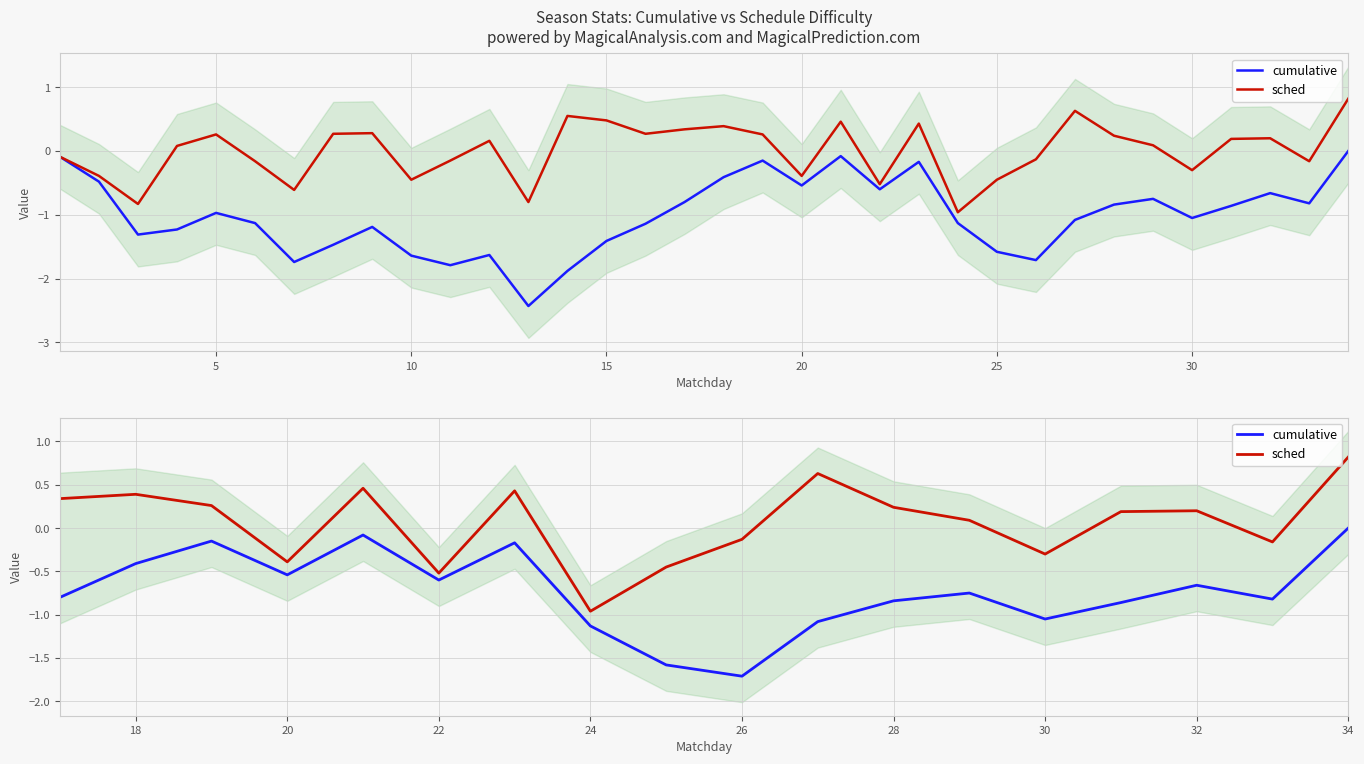

What is the value of the cumulative point at the 15th from the left?

-0.9